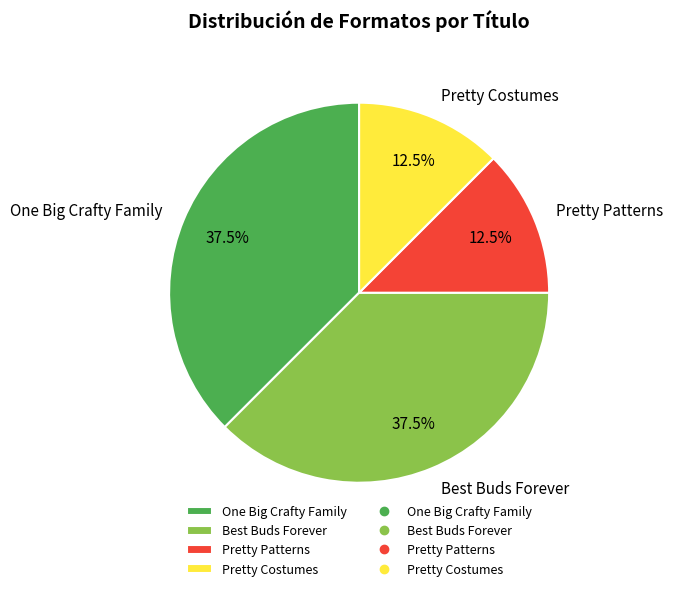

How much of the chart is everything except Pretty Patterns?

87.5%